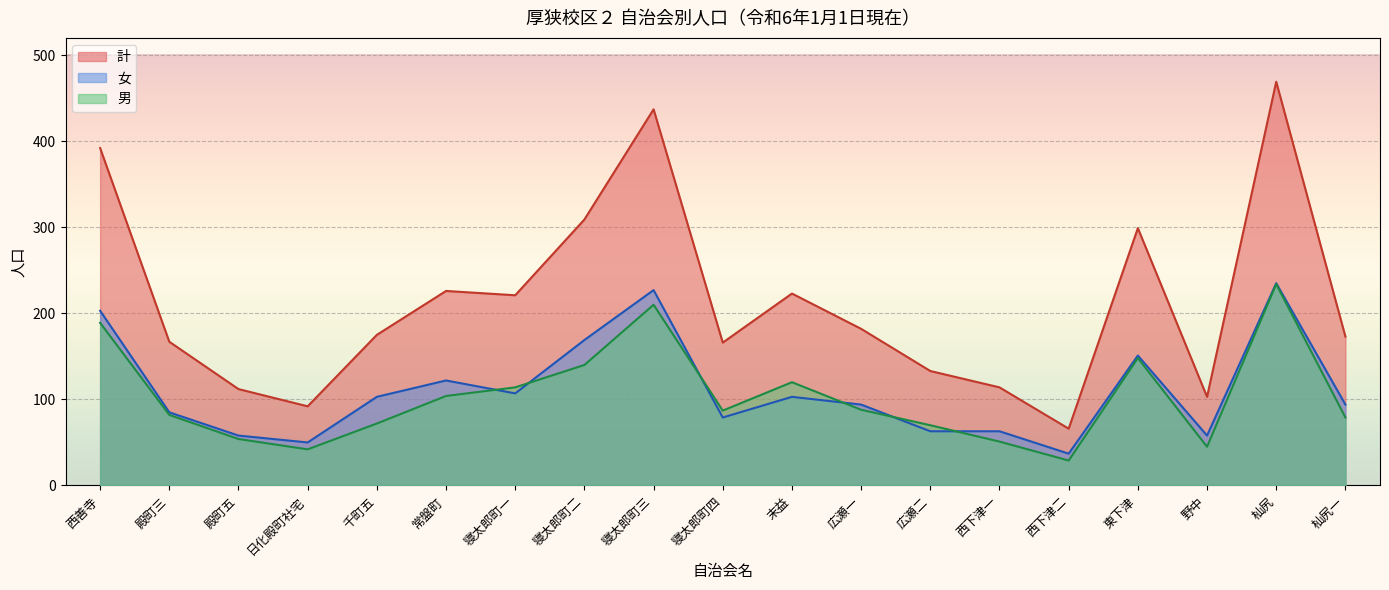

What is the difference between the maximum and minimum values in the 男 series?

205